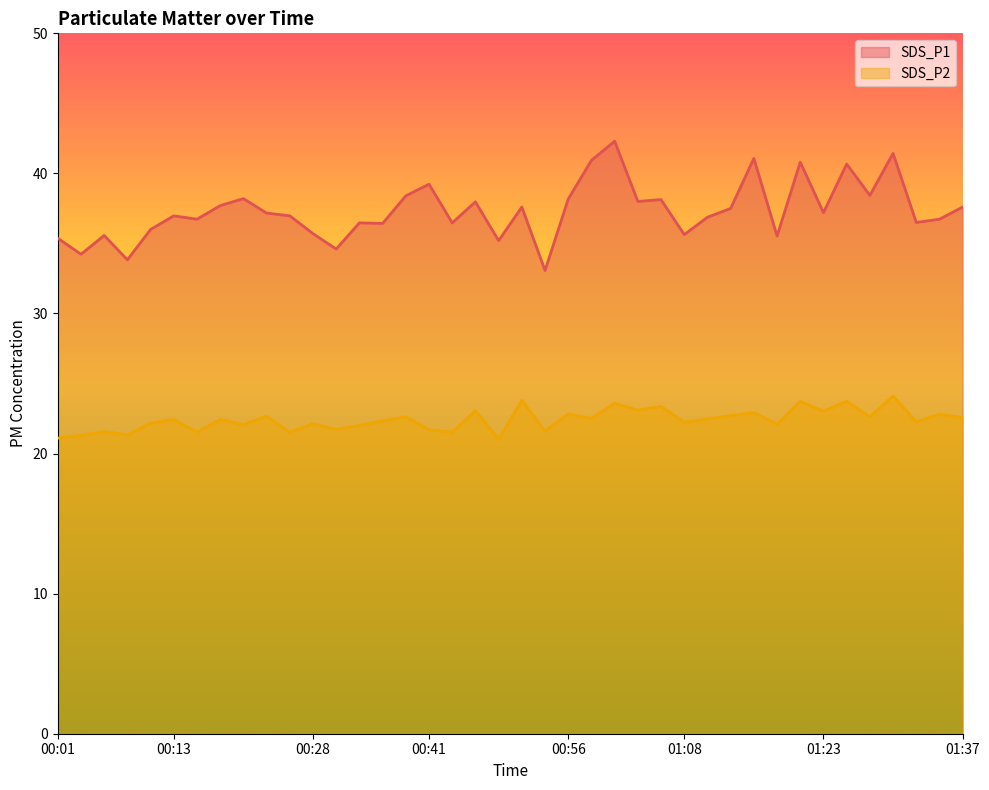

List the series in order of their overall mean, lowest first.

SDS_P2, SDS_P1